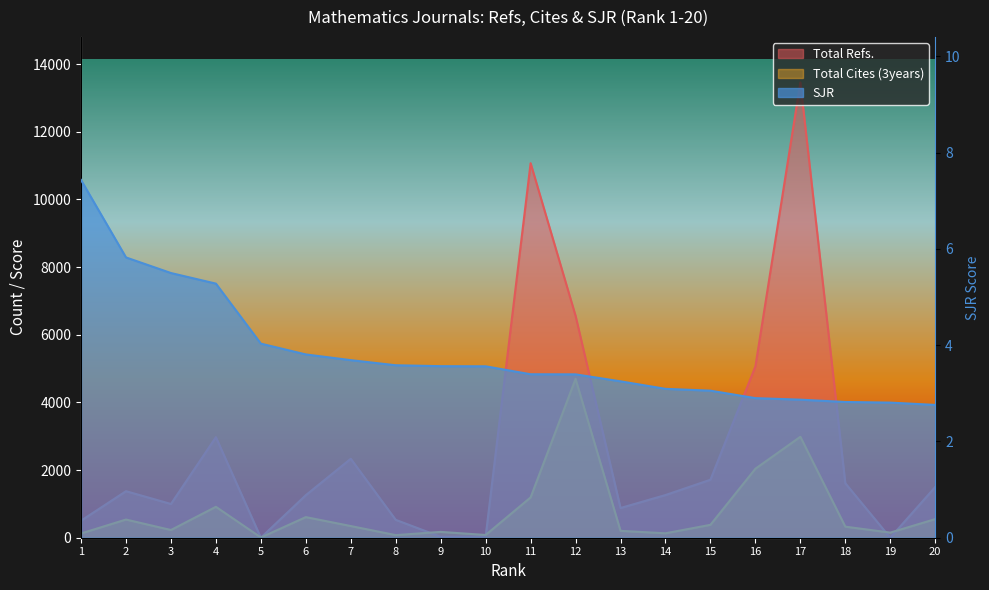

What is the greatest value displayed?

13458.0